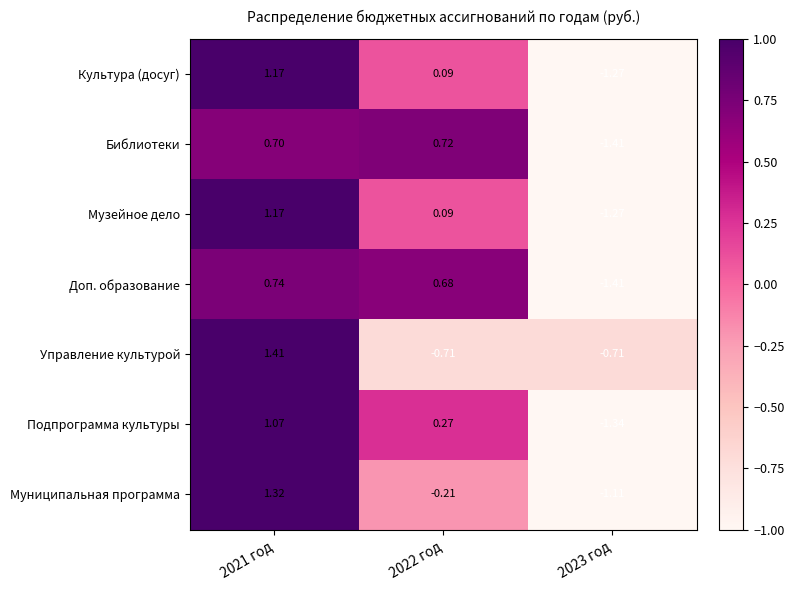

Is the value of Музейное дело at 2023 год greater than the value of Доп. образование at 2021 год?

No